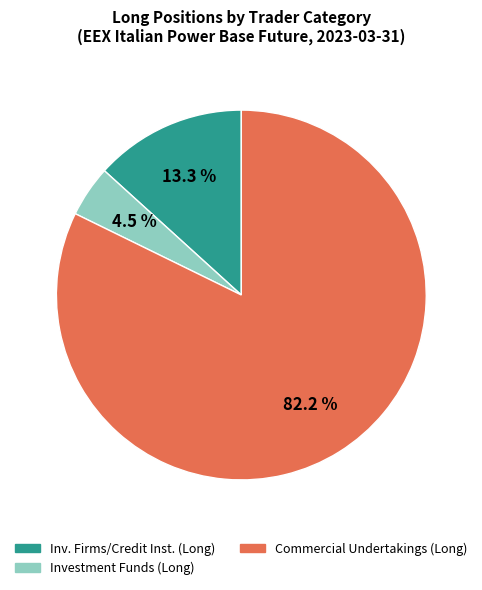

How many slices are in this pie chart?

3